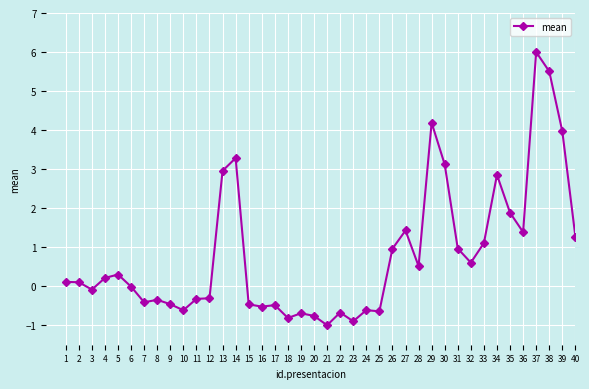

True or false: there are more than 1 points higher than both neighbors.

True